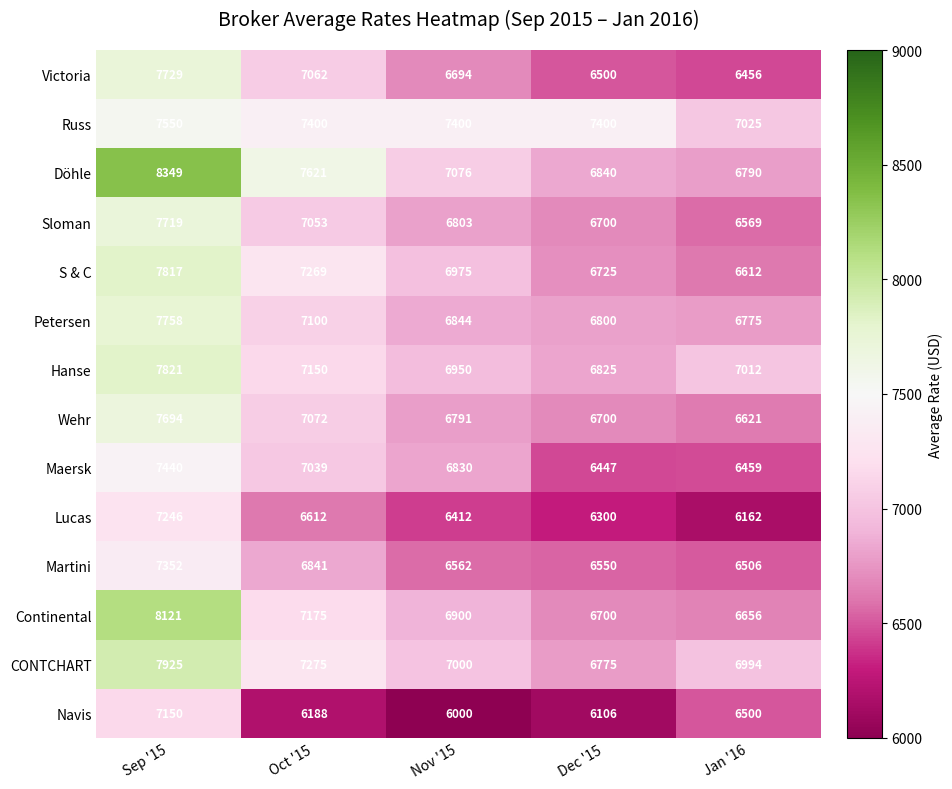

At which label is Victoria closest to 7092?

Oct '15